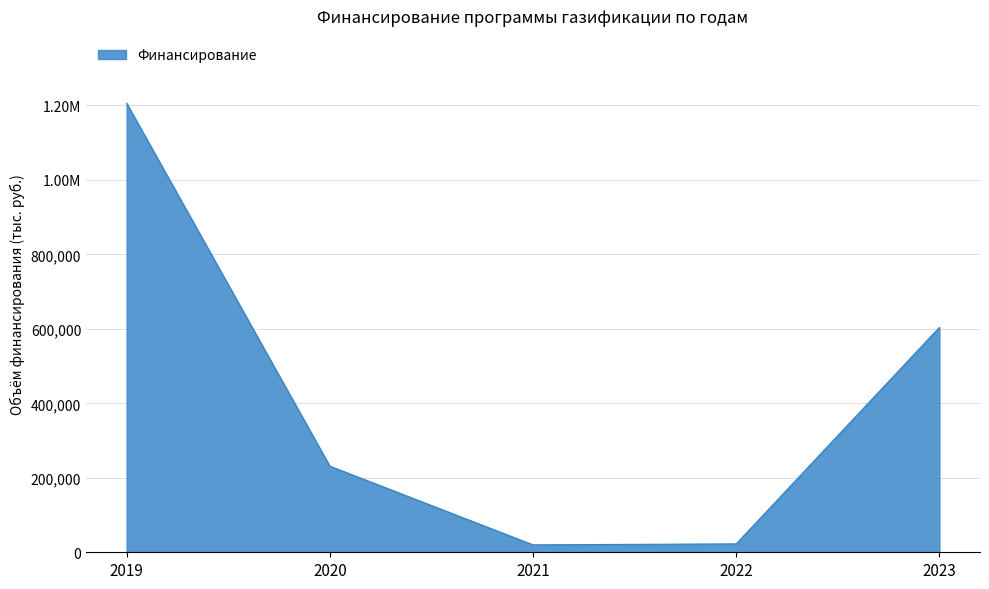

Is this an area chart (filled region under the line)?

Yes